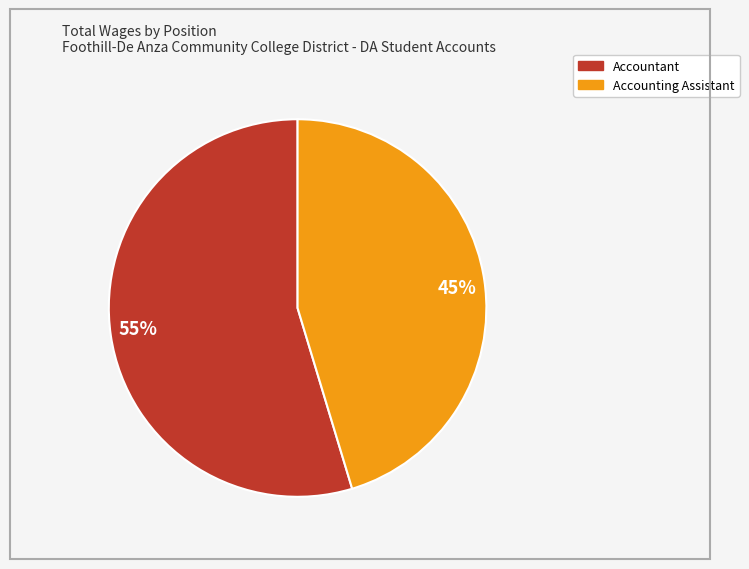

Between 55% and 45%, which is larger?

55%